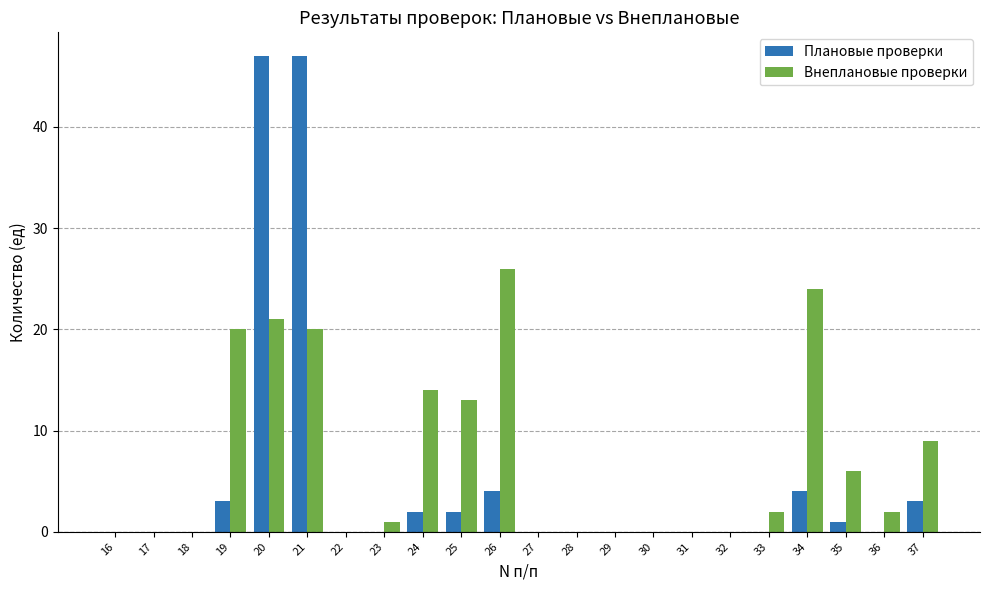

Are the bars horizontal?

No